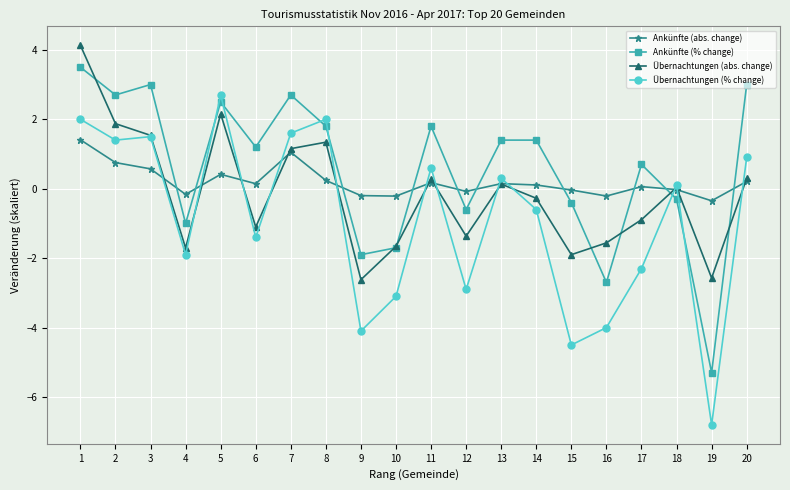

What is the sum of all Übernachtungen (abs. change) values?

-2.7